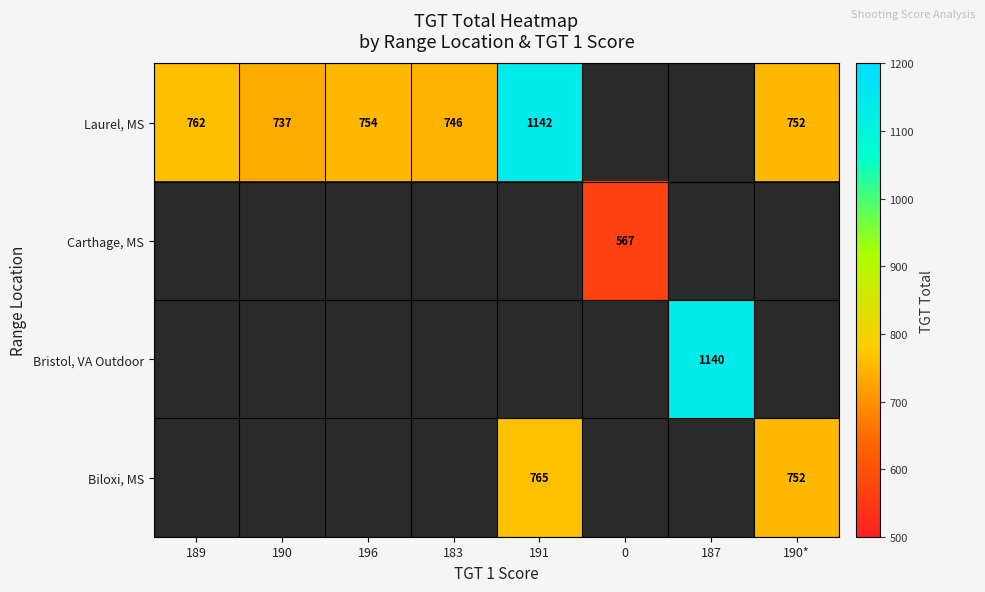

Count the number of data series in this chart.

4